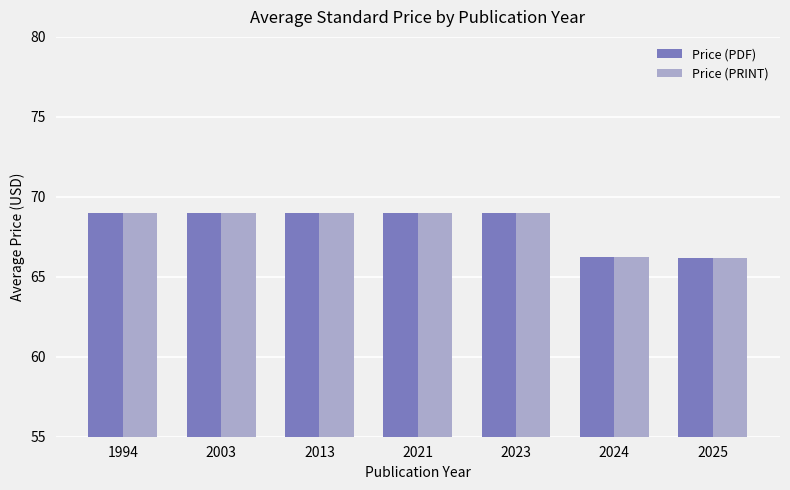

What is the sum of the Price (PDF) values at 2003 and 2023?

138.0